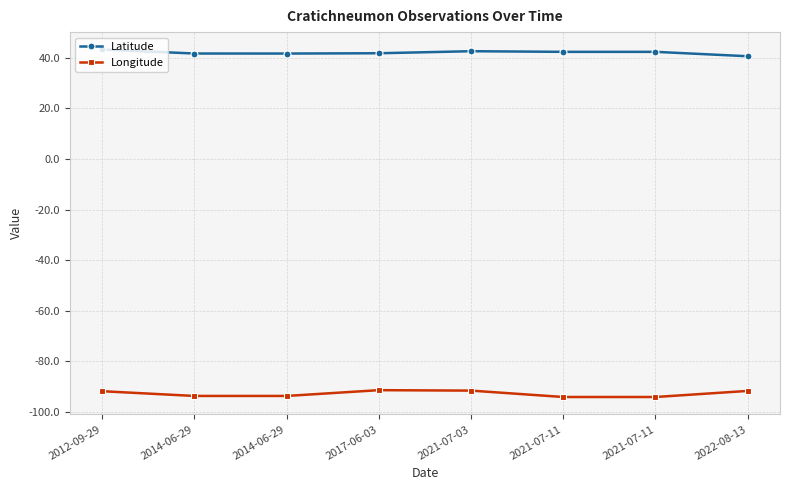

Count the number of data series in this chart.

2